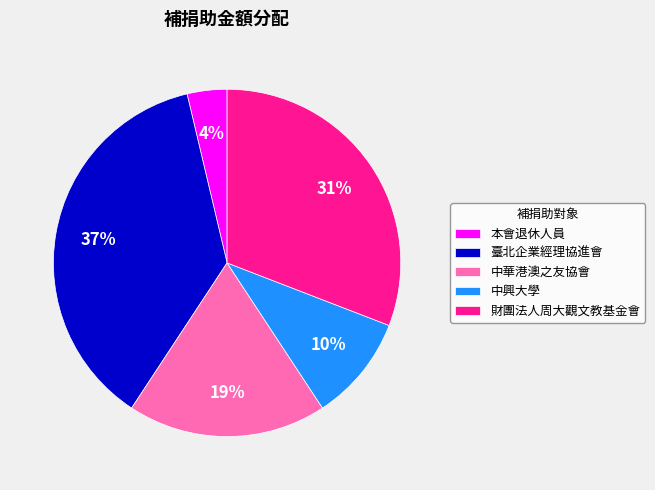

Approximately how many times larger is the value at 財團法人周大觀文教基金會 compared to 中興大學?

3.1